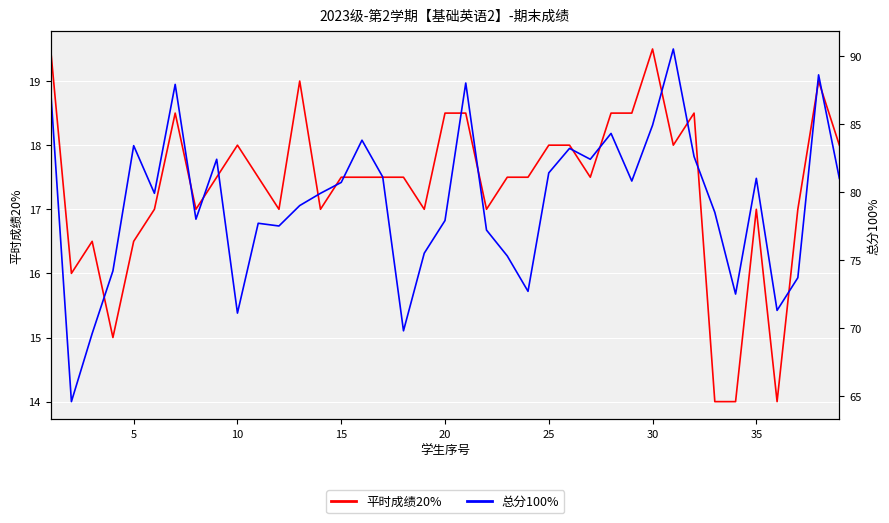

How many lines are shown in the chart?

2